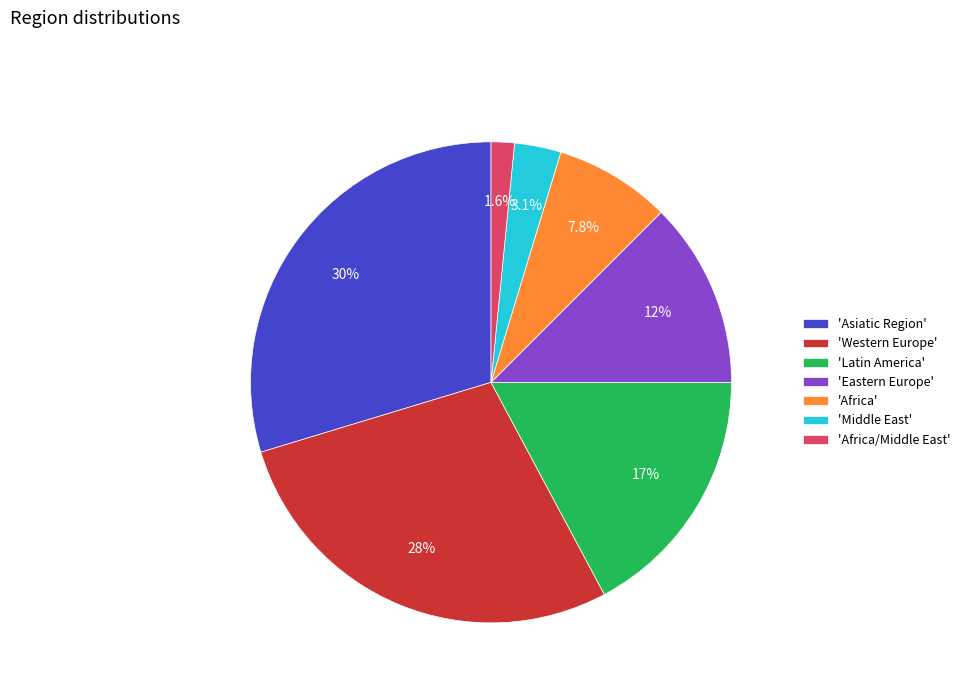

Count the number of slices in the pie.

7